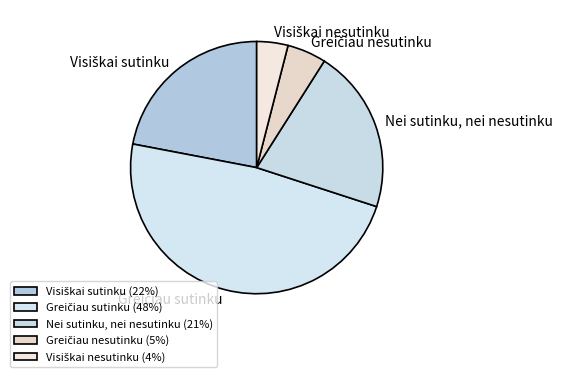

What percentage is the Nei sutinku, nei nesutinku slice, to the nearest percent?

21%